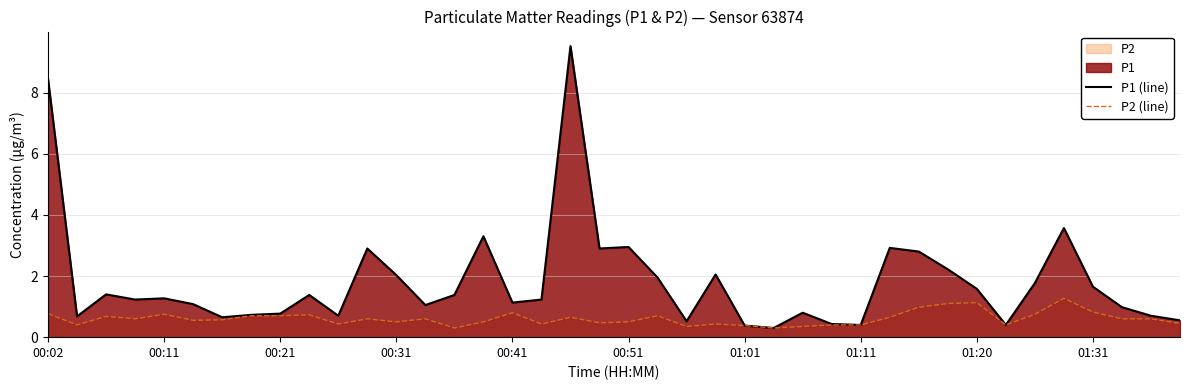

What is the sum of the P2 (line) values at 38 and 19?

1.1